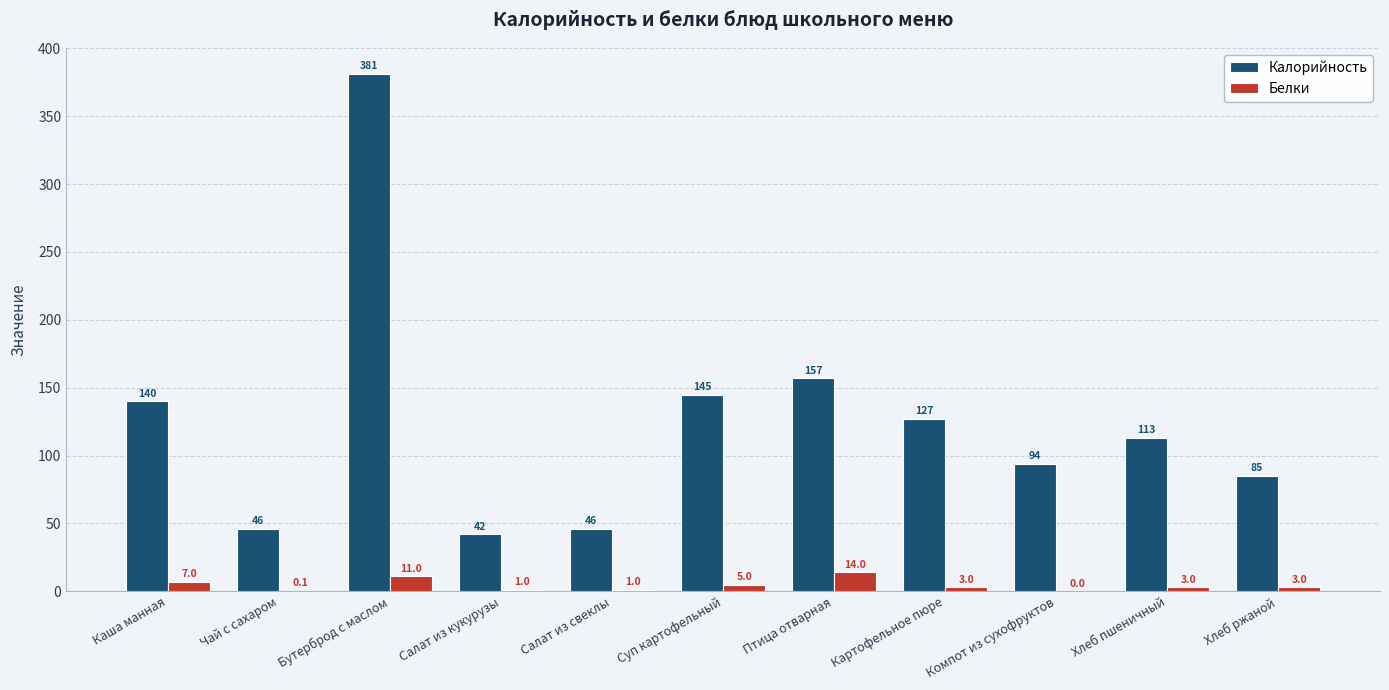

At which category is the sum across all series the highest?

Бутерброд с маслом